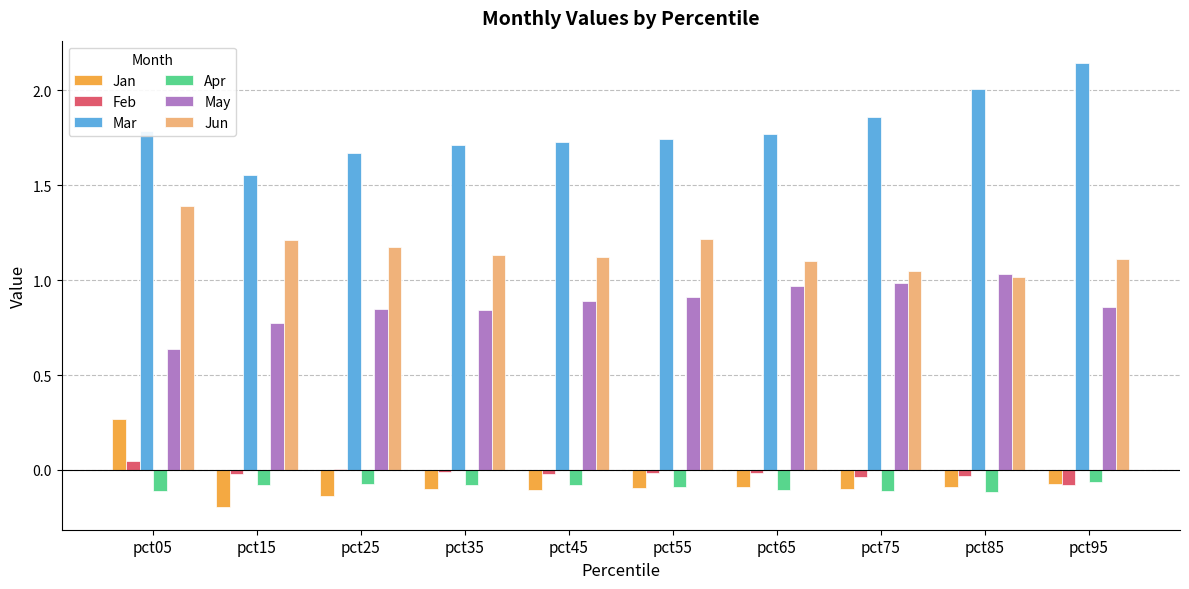

What is the sum of all Mar values?

18.0